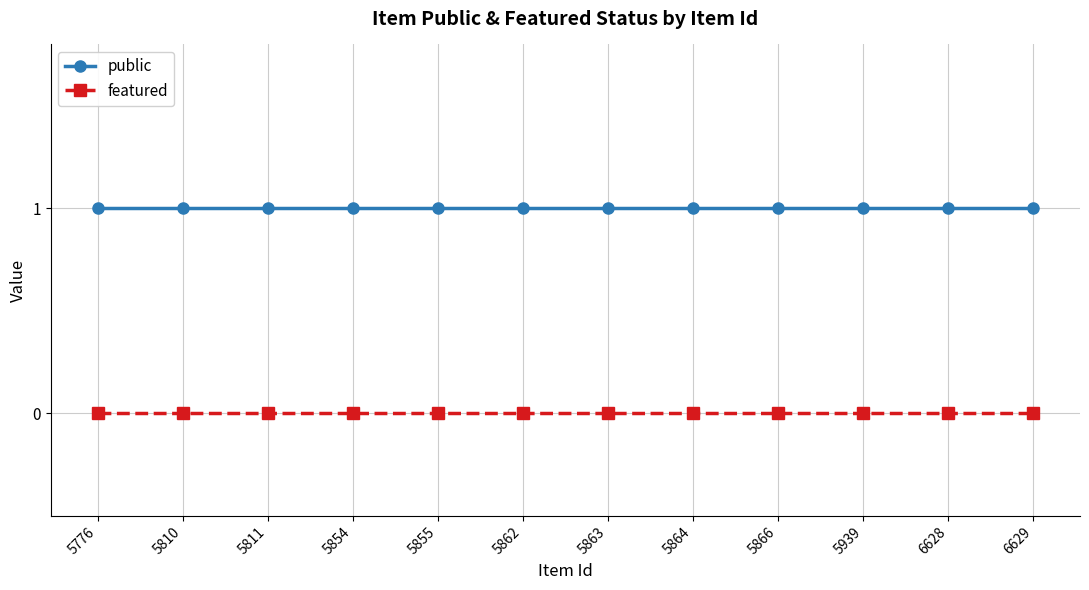

Rank the series at 5776 from highest to lowest value.

public, featured